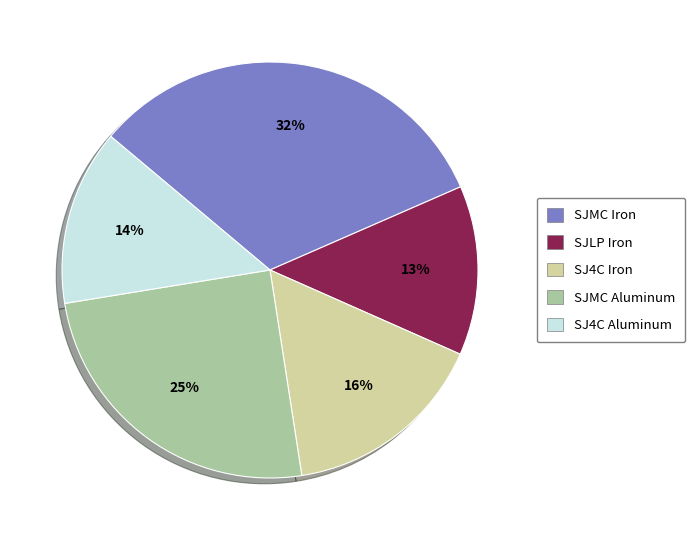

Is there any slice that represents more than half of the pie?

No